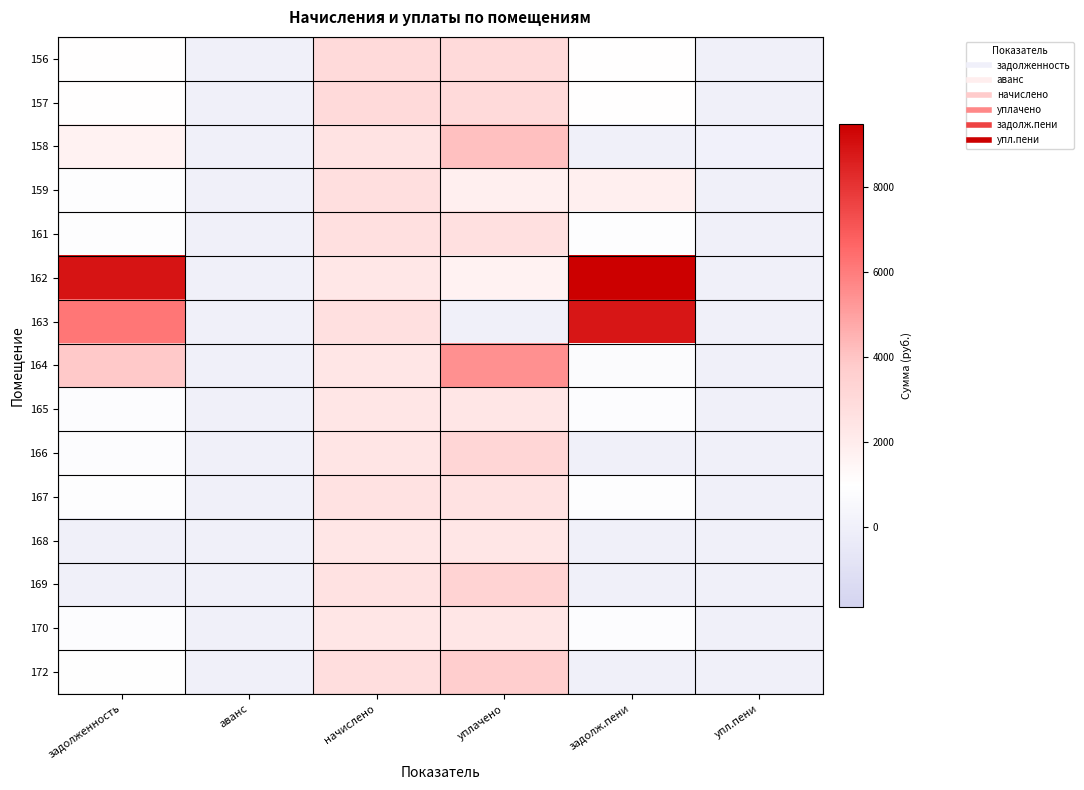

Which category has the highest value across all series?

задолж.пени